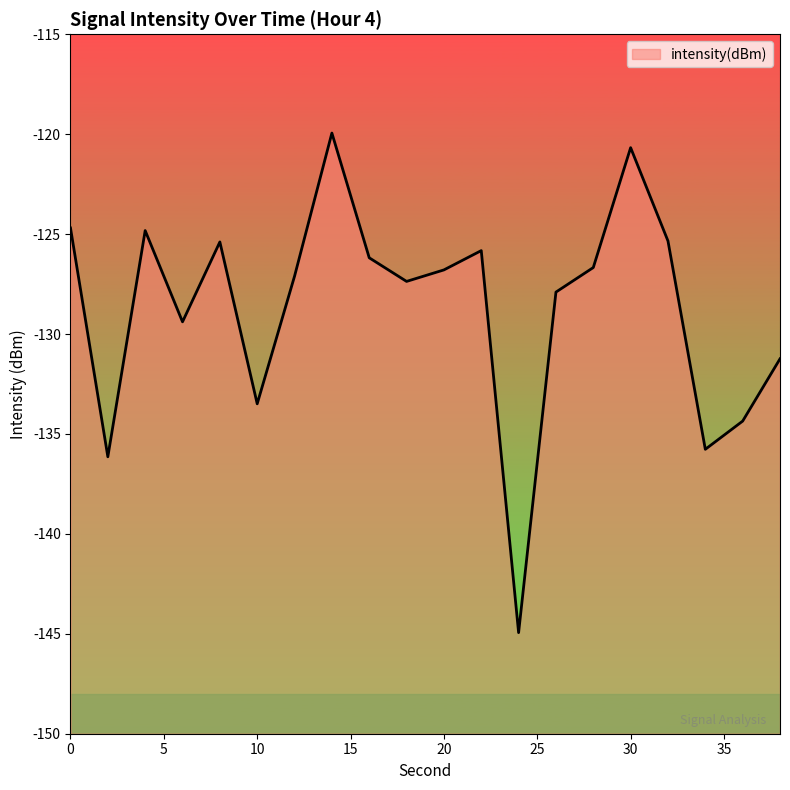

What is the average value?

-128.7